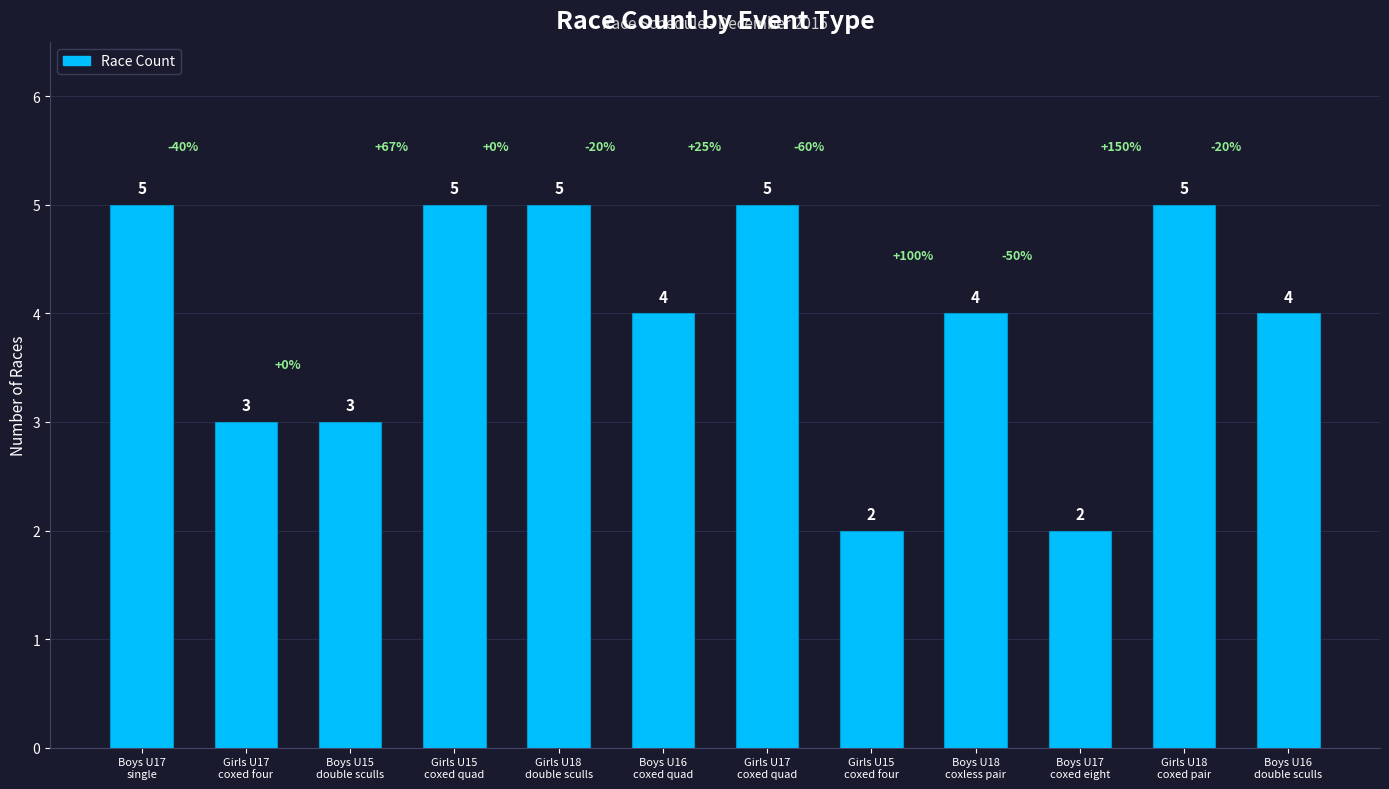

What is the average value?

4